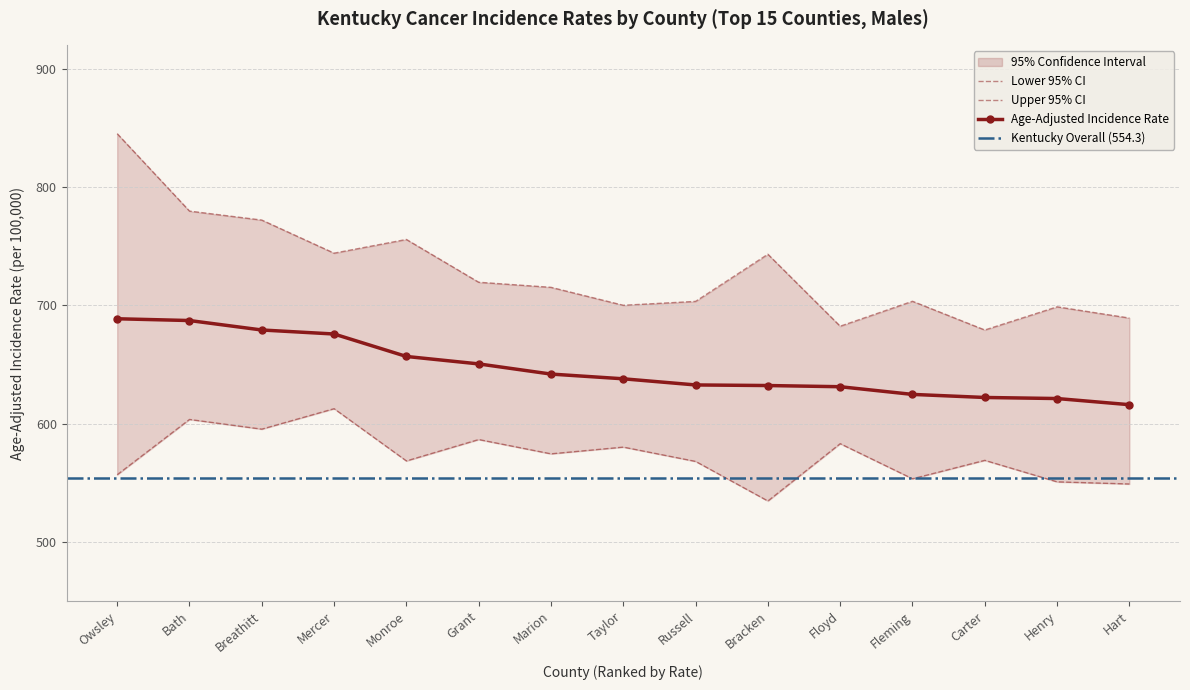

What is the maximum value shown in the chart?

845.3